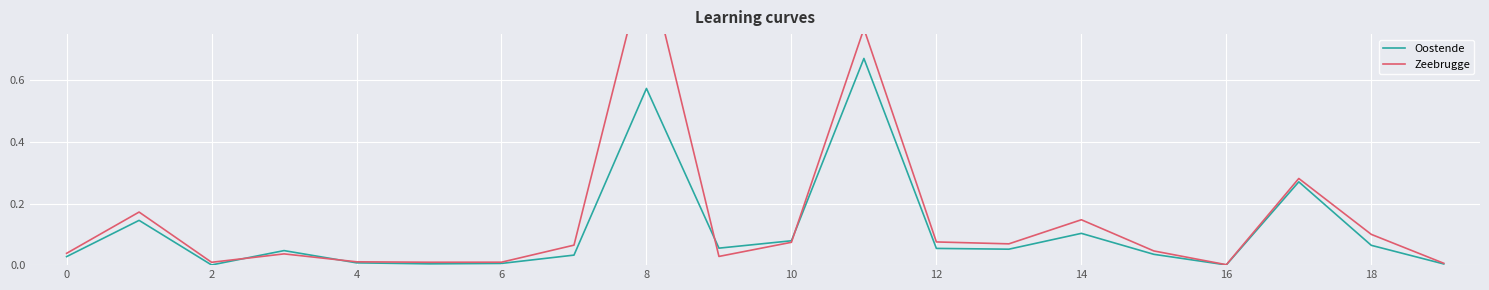

Is it true that Oostende equals 0.0 at 12?

False